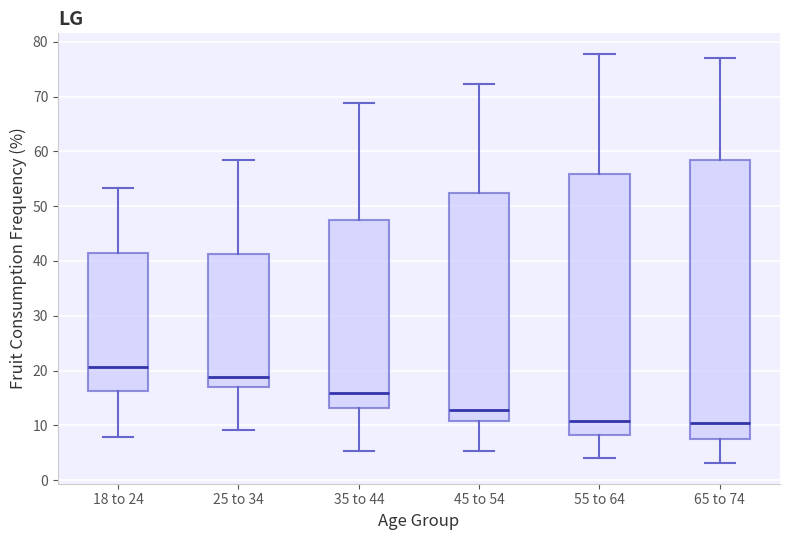

Reading left to right, read every box against the y-axis: the position of its median line, the range the box covers, and the ends of its whiskers. The values are not printed on the chart, so give them approximately, as read against the axis.

18 to 24: median 21, box 16 to 42, whiskers 8 to 53
25 to 34: median 19, box 17 to 41, whiskers 9 to 58
35 to 44: median 16, box 13 to 47, whiskers 5 to 69
45 to 54: median 13, box 11 to 52, whiskers 5 to 72
55 to 64: median 11, box 8 to 56, whiskers 4 to 78
65 to 74: median 10, box 7 to 58, whiskers 3 to 77